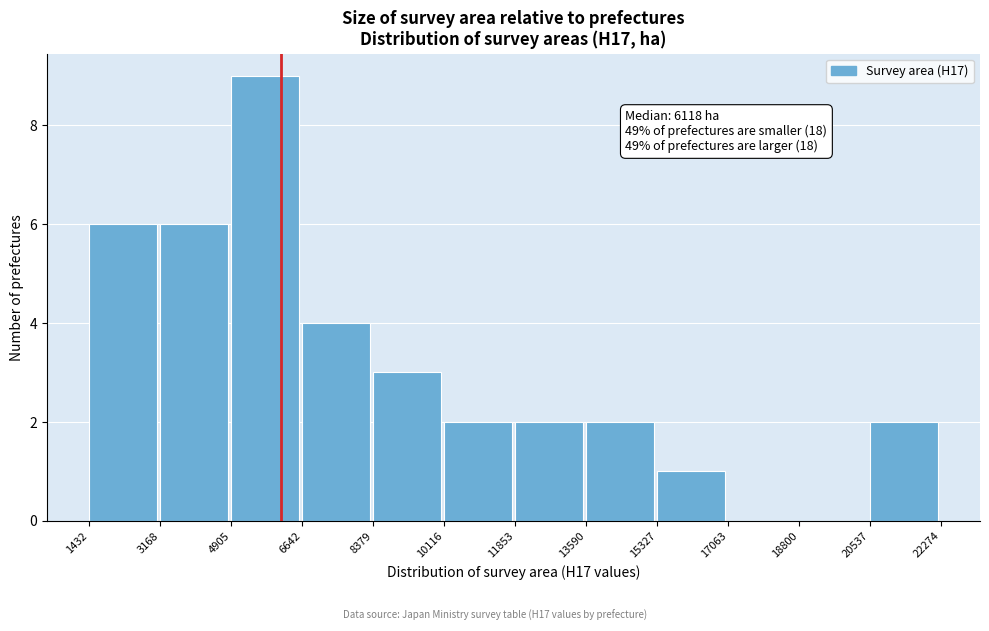

Over which range of the x-axis is the bar tallest?

4905 to 6642